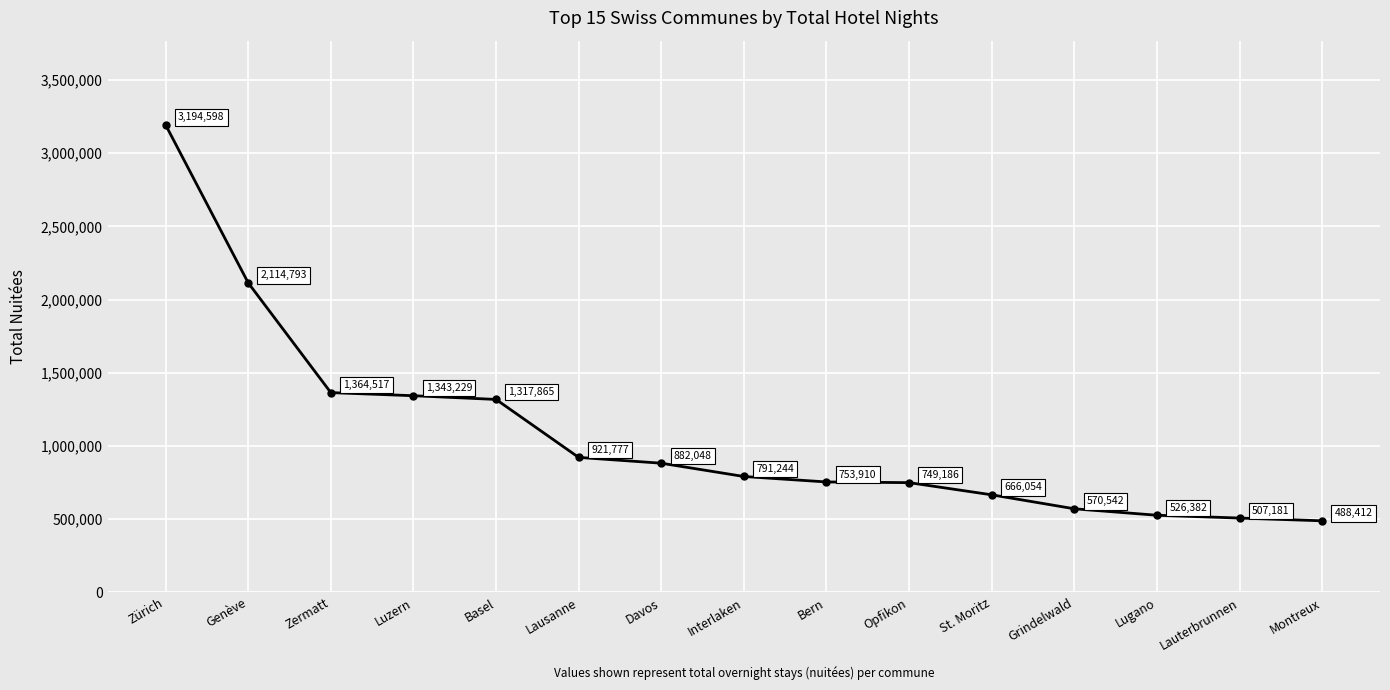

What is the greatest value displayed?

3194598